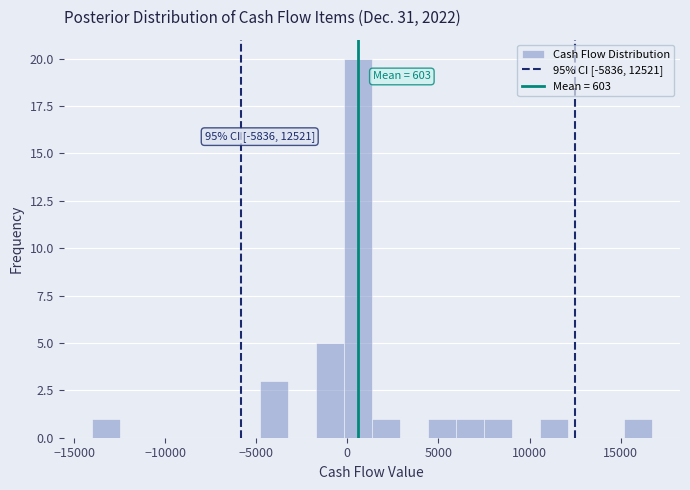

Read against the x-axis, roughly where is the centre of the tallest bar?

500